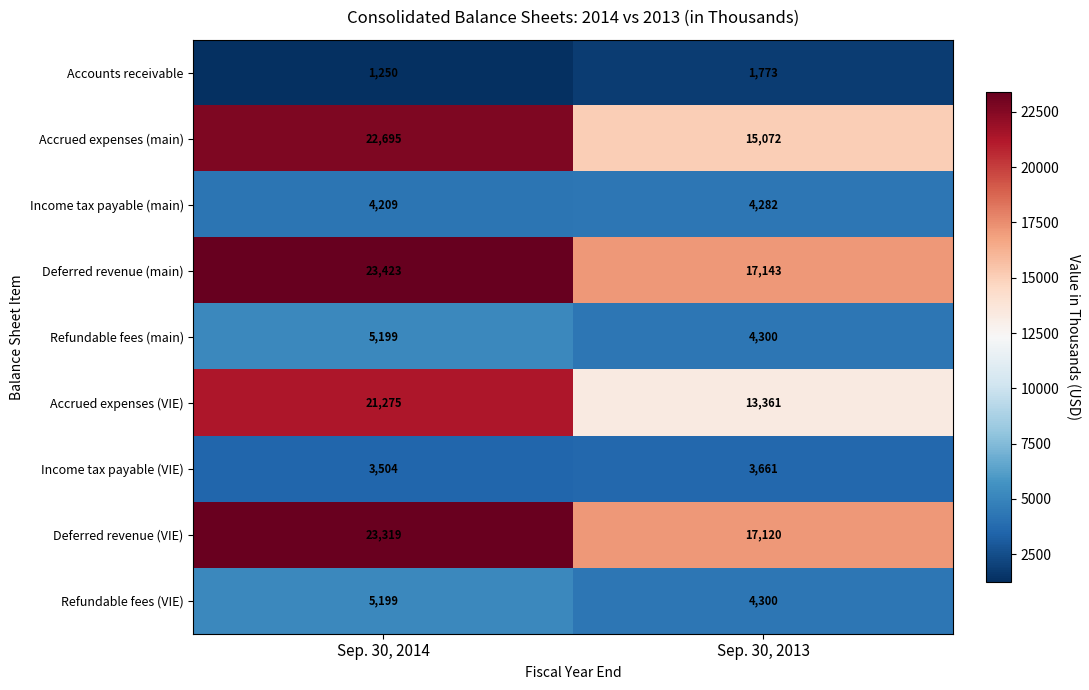

Reading left to right, list all the values displayed in this chart.

Accounts receivable: Sep. 30, 2014=1250	Sep. 30, 2013=1773
Accrued expenses (main): Sep. 30, 2014=22695	Sep. 30, 2013=15072
Income tax payable (main): Sep. 30, 2014=4209	Sep. 30, 2013=4282
Deferred revenue (main): Sep. 30, 2014=23423	Sep. 30, 2013=17143
Refundable fees (main): Sep. 30, 2014=5199	Sep. 30, 2013=4300
Accrued expenses (VIE): Sep. 30, 2014=21275	Sep. 30, 2013=13361
Income tax payable (VIE): Sep. 30, 2014=3504	Sep. 30, 2013=3661
Deferred revenue (VIE): Sep. 30, 2014=23319	Sep. 30, 2013=17120
Refundable fees (VIE): Sep. 30, 2014=5199	Sep. 30, 2013=4300